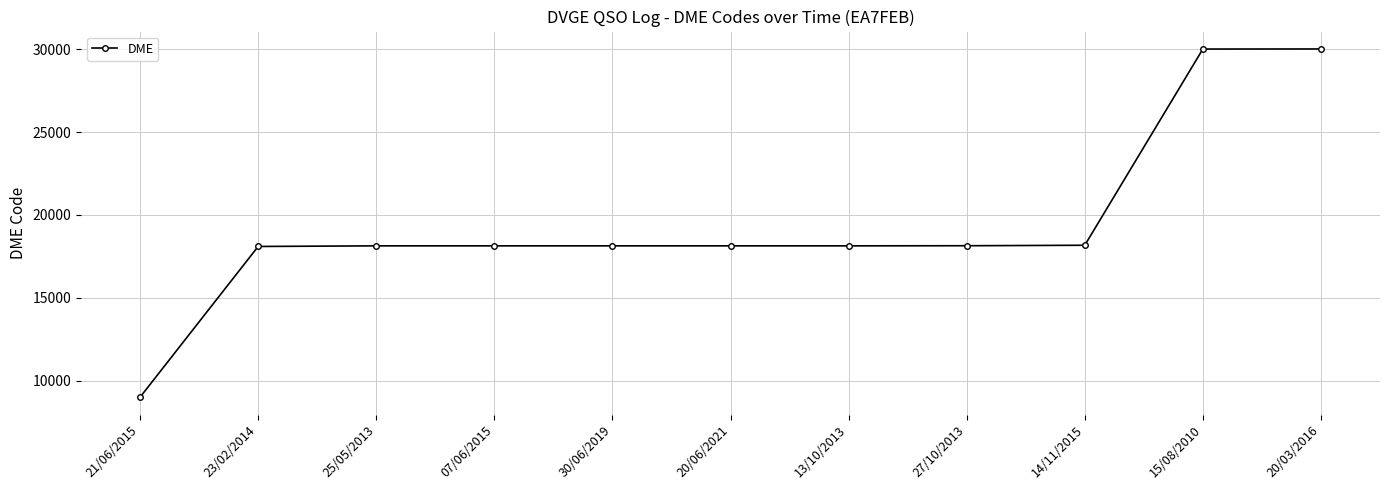

What is the greatest value displayed?

30008